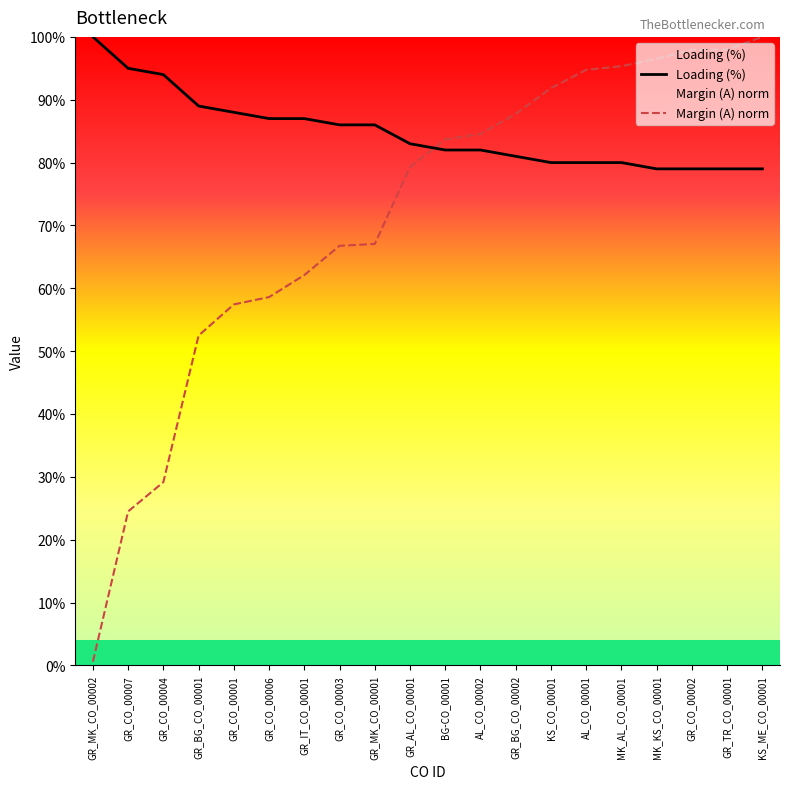

What is the label of the 3rd point from the right?

GR_CO_00002